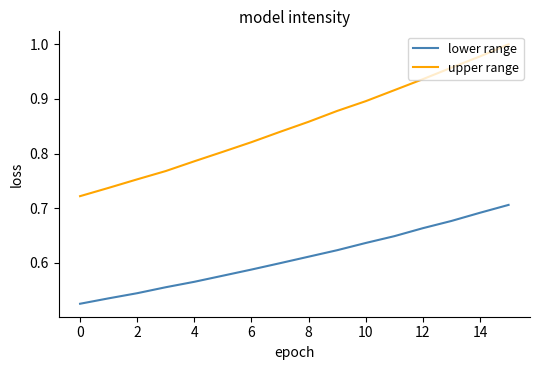

True or false: upper range has more than 2 interior local peaks.

False